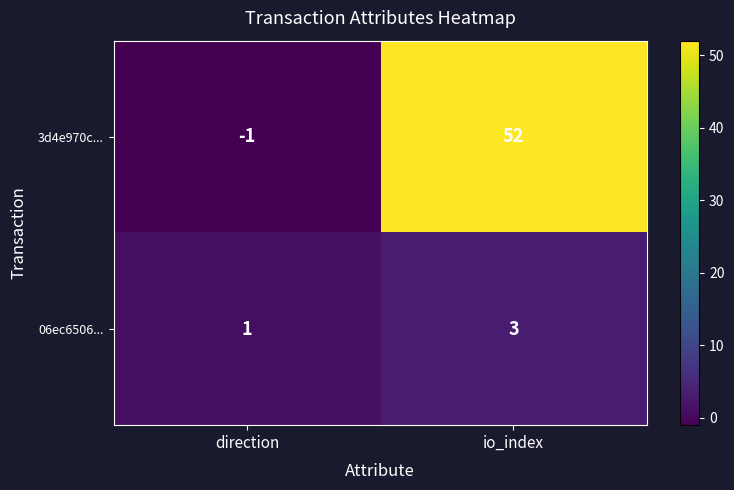

Between direction and io_index, which series saw the biggest shift?

3d4e970c...